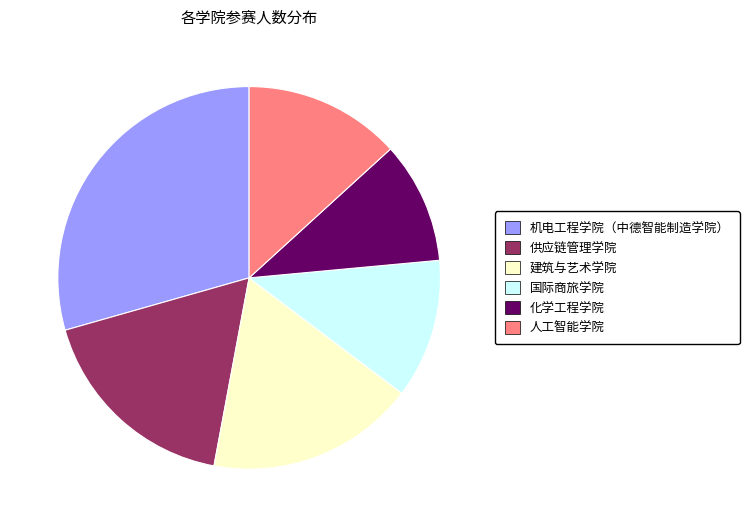

Approximately how many times larger is the value at 供应链管理学院 compared to 人工智能学院?

1.3